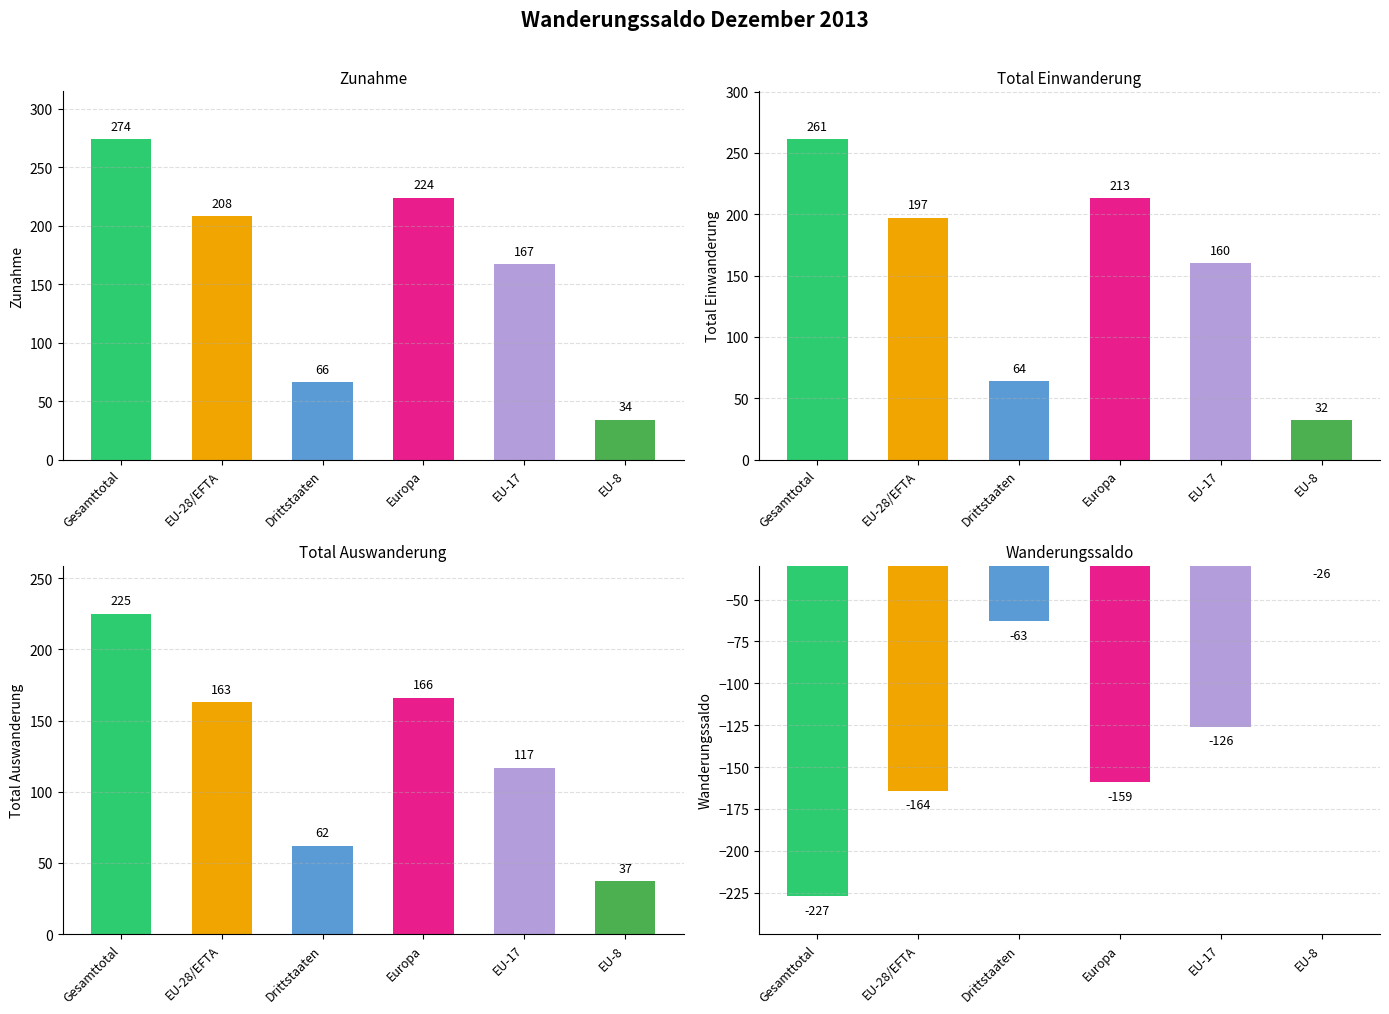

Reading right to left, transcribe all the data shown in this chart.

Zunahme: 34	167	224	66	208	274
Total Einwanderung: 32	160	213	64	197	261
Total Auswanderung: 37	117	166	62	163	225
Wanderungssaldo: -26	-126	-159	-63	-164	-227